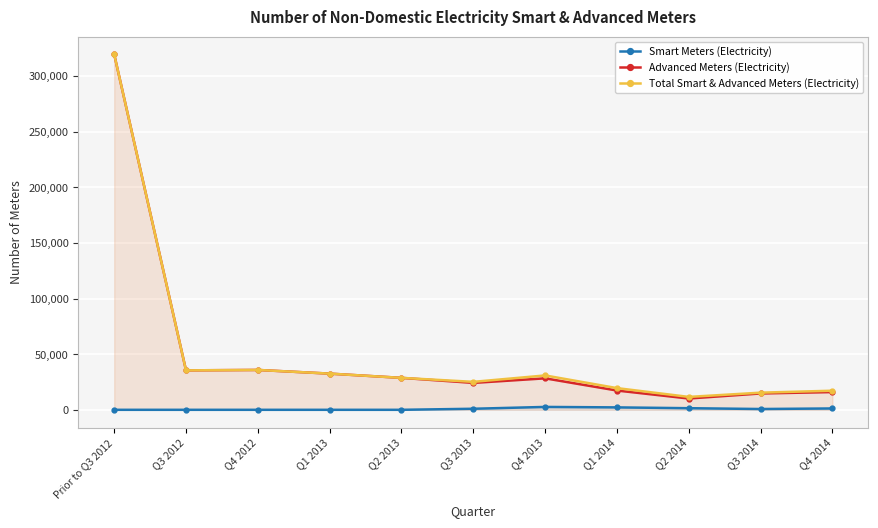

Reading left to right, list all the values displayed in this chart.

Smart Meters (Electricity): Prior to Q3 2012=0	Q3 2012=0	Q4 2012=0	Q1 2013=0	Q2 2013=0	Q3 2013=946	Q4 2013=2590	Q1 2014=2175	Q2 2014=1445	Q3 2014=714	Q4 2014=1214
Advanced Meters (Electricity): Prior to Q3 2012=319514	Q3 2012=35455	Q4 2012=35834	Q1 2013=32529	Q2 2013=28722	Q3 2013=24189	Q4 2013=28300	Q1 2014=17332	Q2 2014=10152	Q3 2014=14700	Q4 2014=15955
Total Smart & Advanced Meters (Electricity): Prior to Q3 2012=319514	Q3 2012=35455	Q4 2012=35834	Q1 2013=32529	Q2 2013=28722	Q3 2013=25135	Q4 2013=30890	Q1 2014=19507	Q2 2014=11597	Q3 2014=15414	Q4 2014=17169